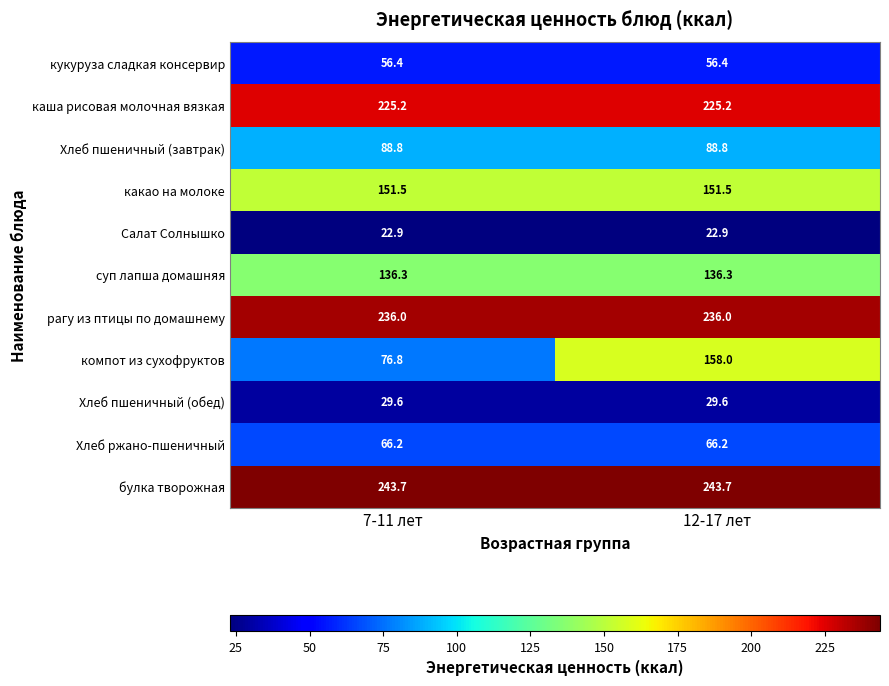

Rank the series by their maximum value, from highest to lowest.

булка творожная, рагу из птицы по домашнему, каша рисовая молочная вязкая, компот из сухофруктов, какао на молоке, суп лапша домашняя, Хлеб пшеничный (завтрак), Хлеб ржано-пшеничный, кукуруза сладкая консервир, Хлеб пшеничный (обед), Салат Солнышко